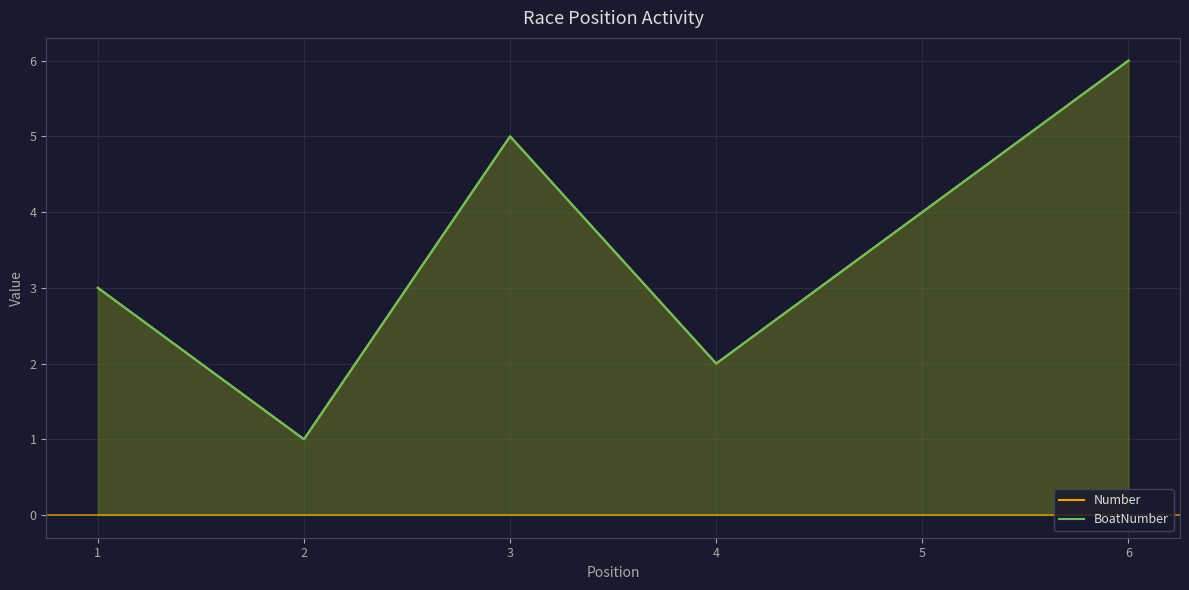

The value of BoatNumber at 4 is 1. True or false?

False